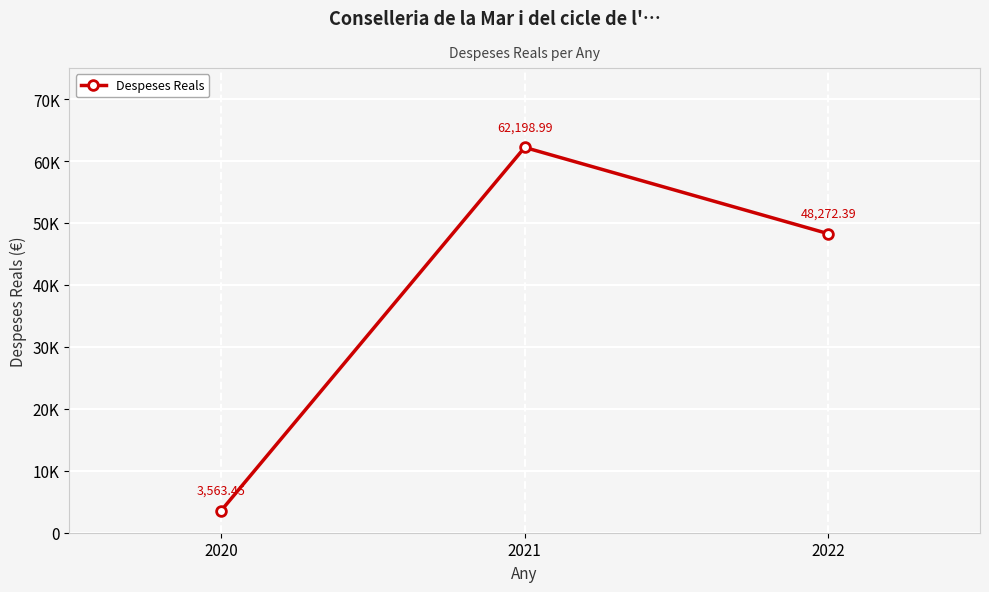

List the labels in order of value, largest first.

2021, 2022, 2020